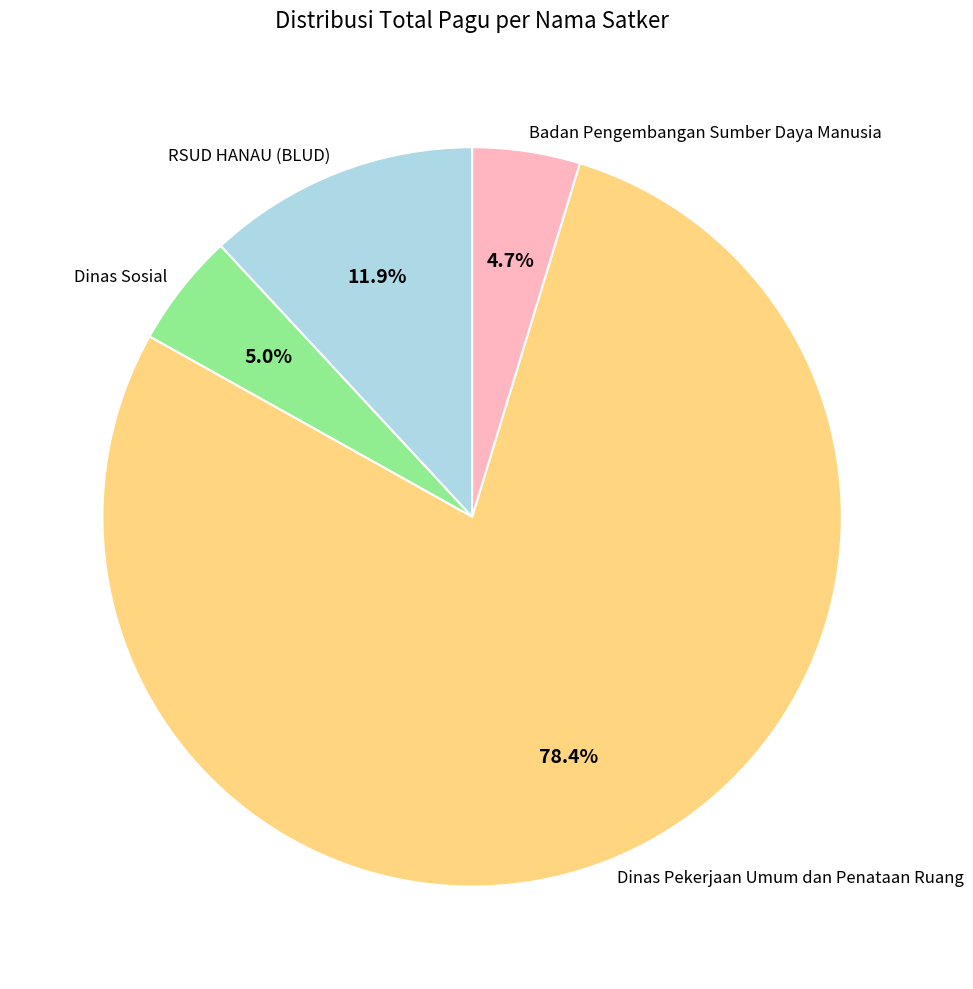

What is the ratio of the value at Dinas Pekerjaan Umum dan Penataan Ruang to the value at Badan Pengembangan Sumber Daya Manusia?

16.7